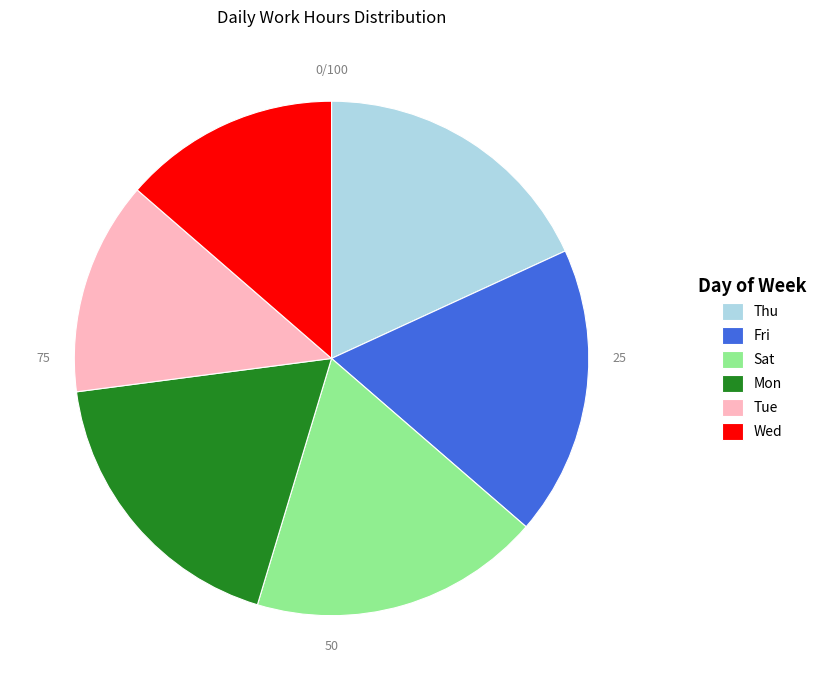

The Thu slice represents 11% of the pie. True or false?

False